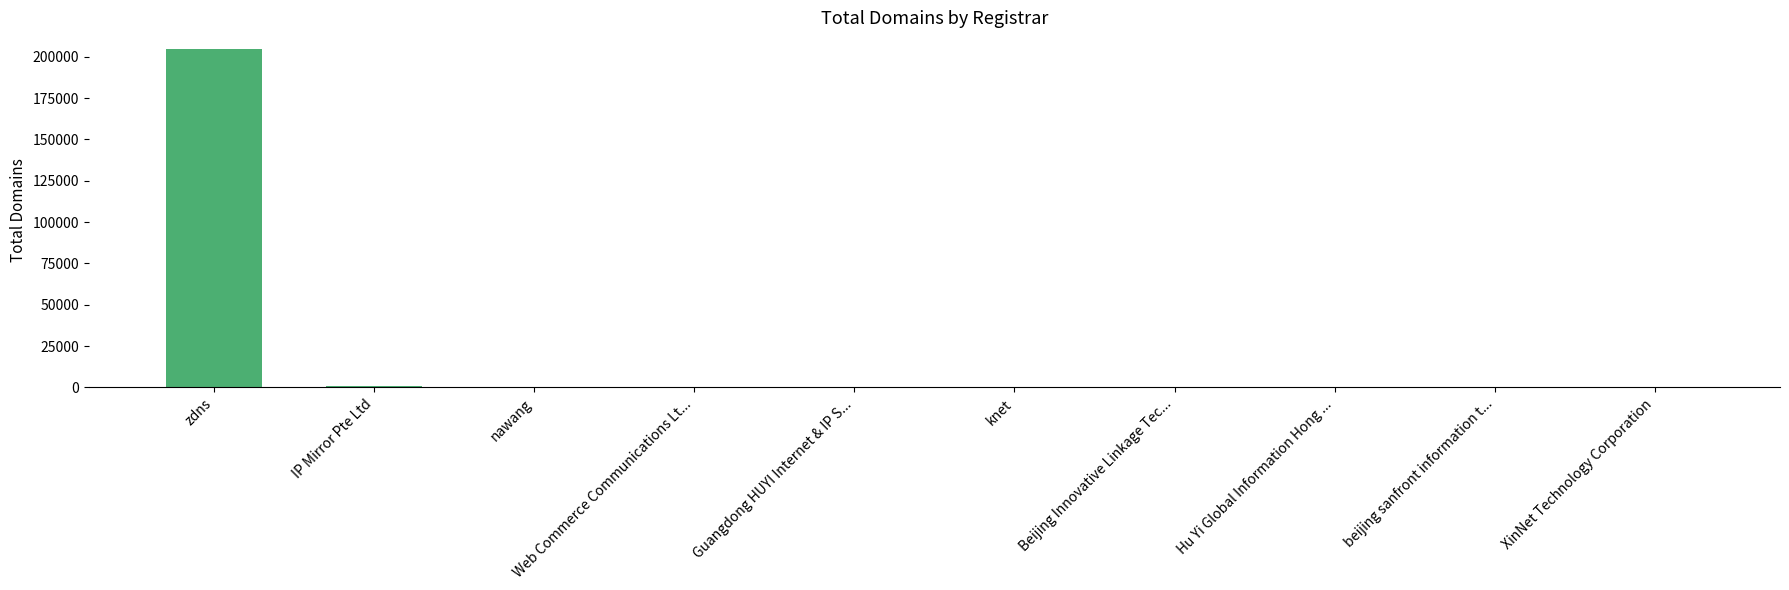

Which category has the highest value across all series?

zdns